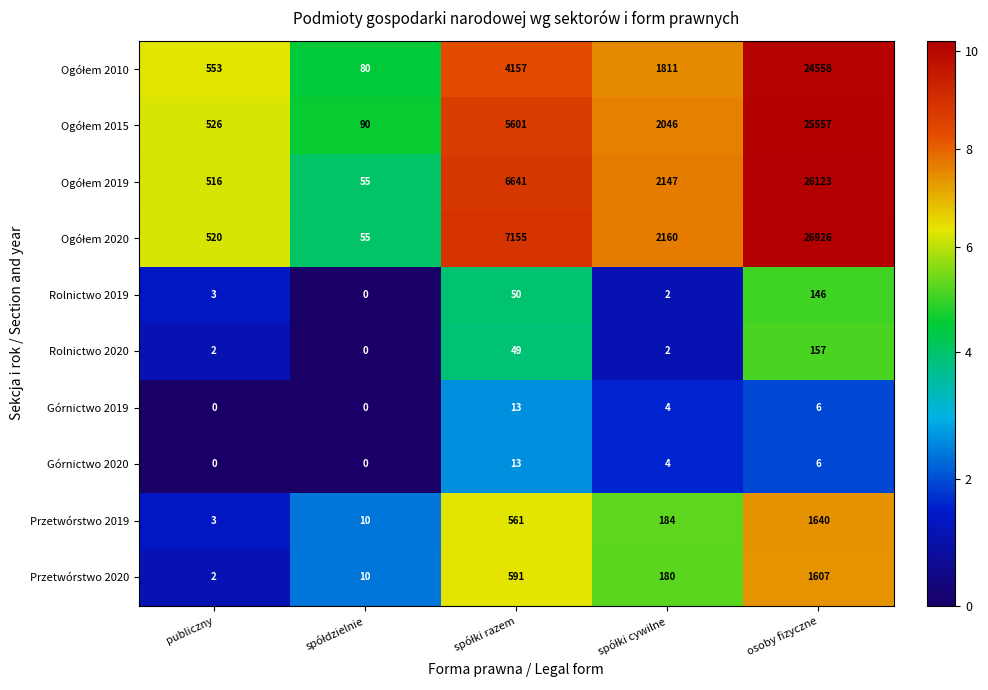

Is it true that Górnictwo 2020 equals 0 at publiczny?

True